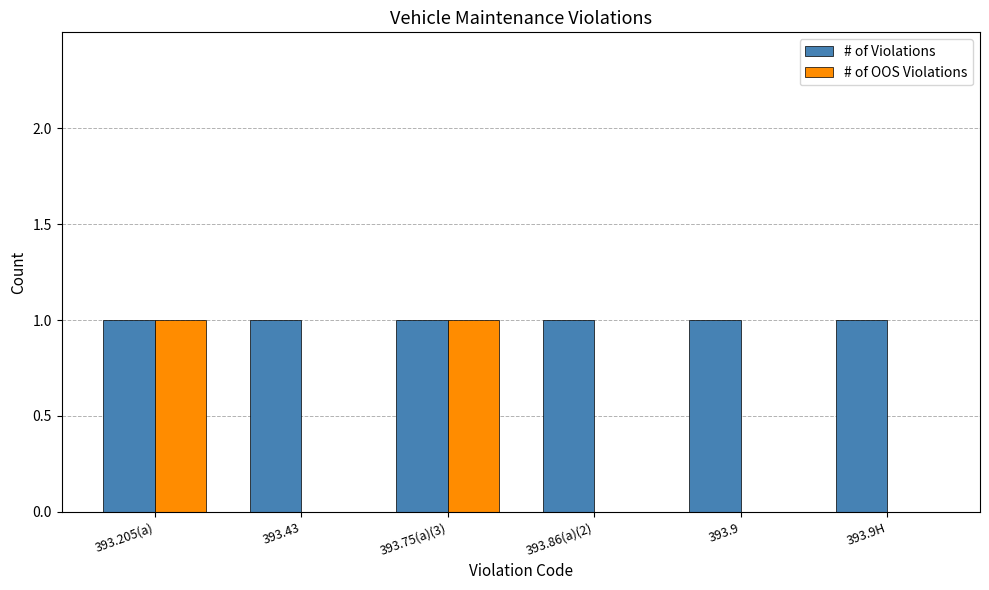

What is the sum of all # of Violations values?

6